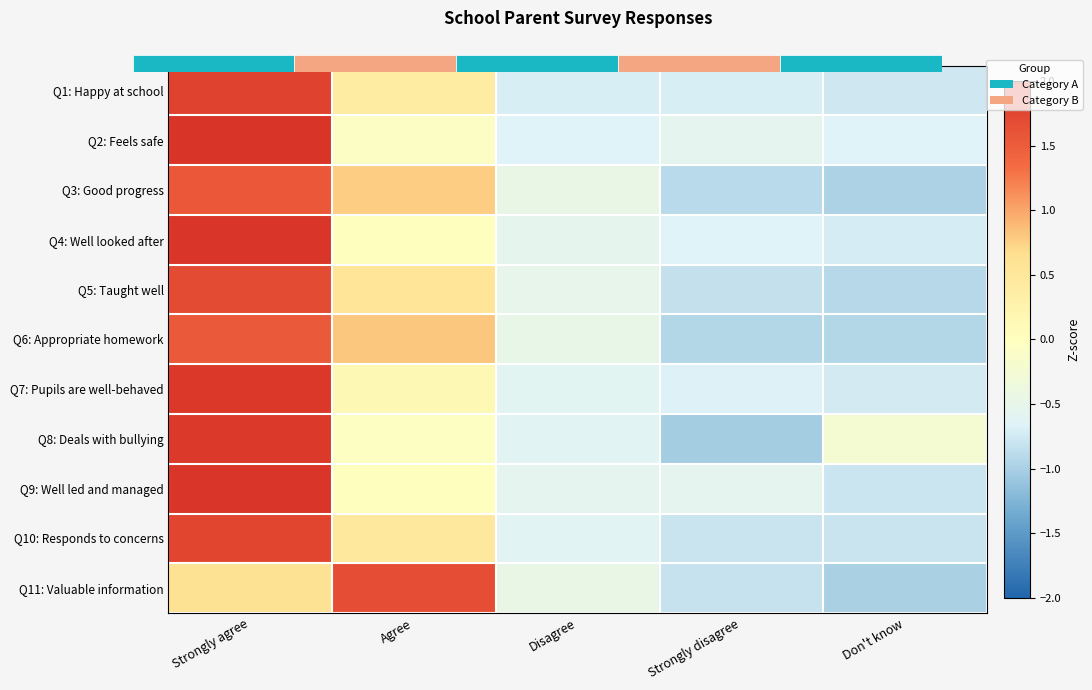

True or false: Q7: Pupils are well-behaved has a value of -0.7 at Strongly disagree.

True